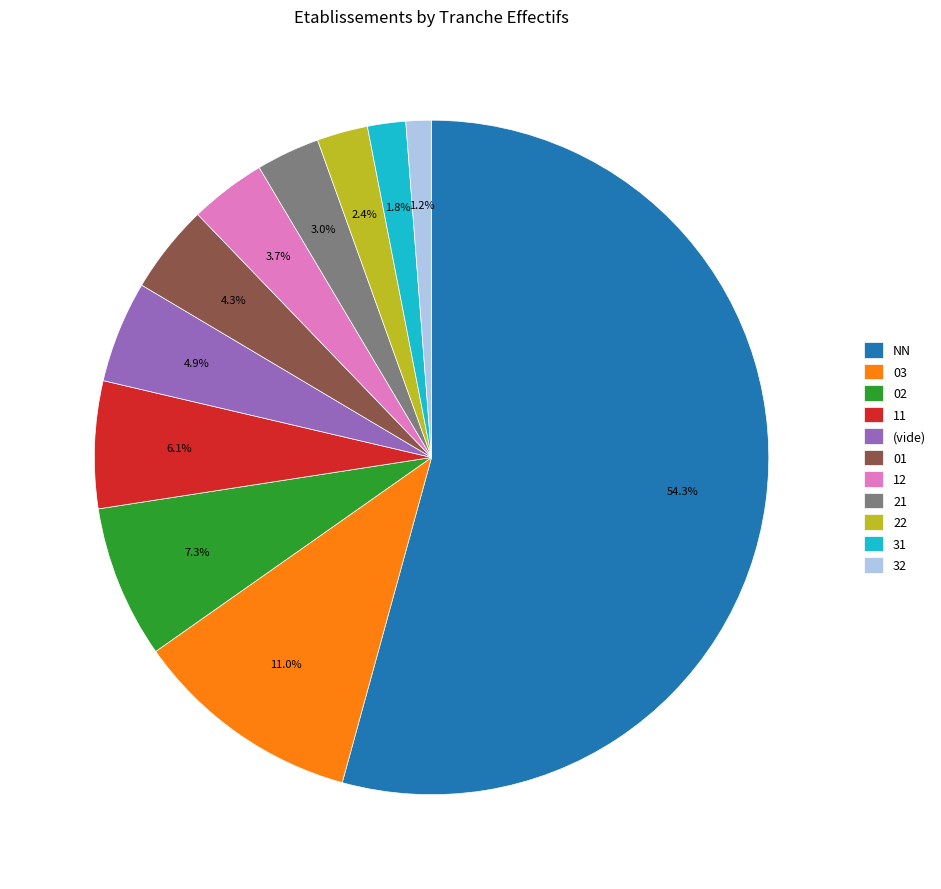

To the nearest percent, what is the combined percentage of 02 and NN?

62%